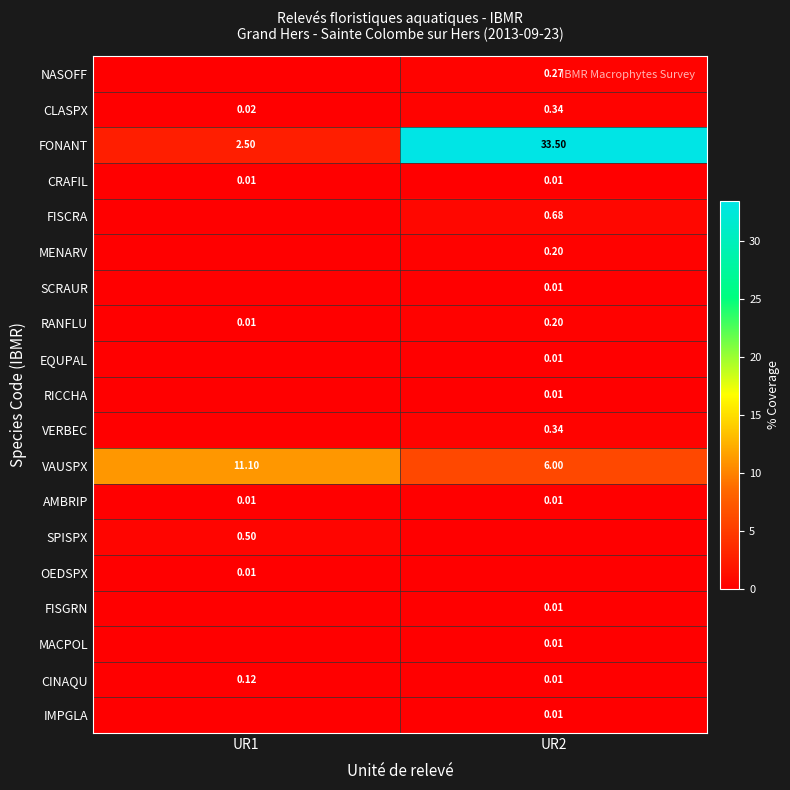

How many categories are shown in the chart?

2